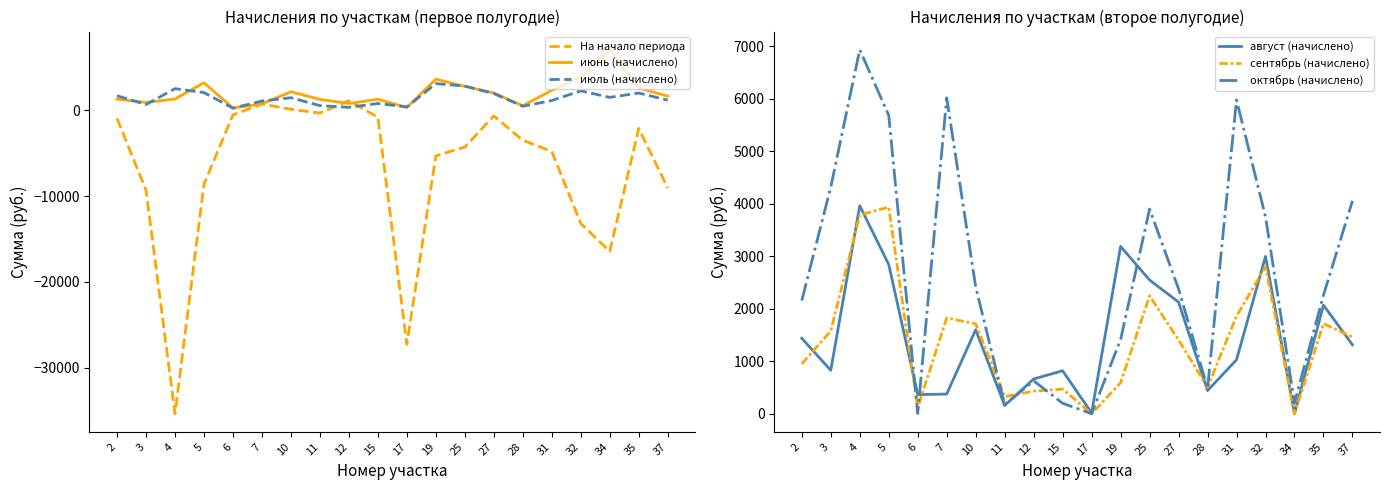

What is the difference between the highest and lowest values at 34?

23541.7